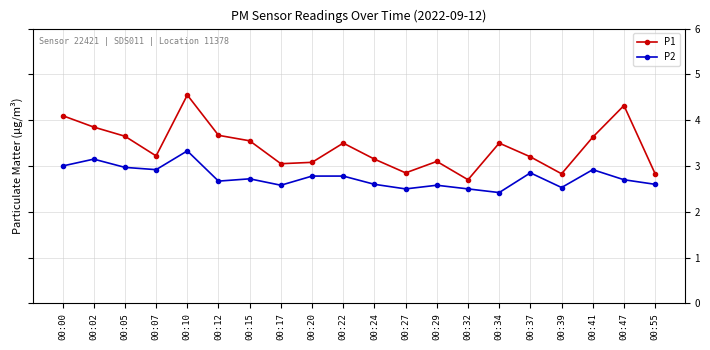

Which series has the largest total across all categories?

P1